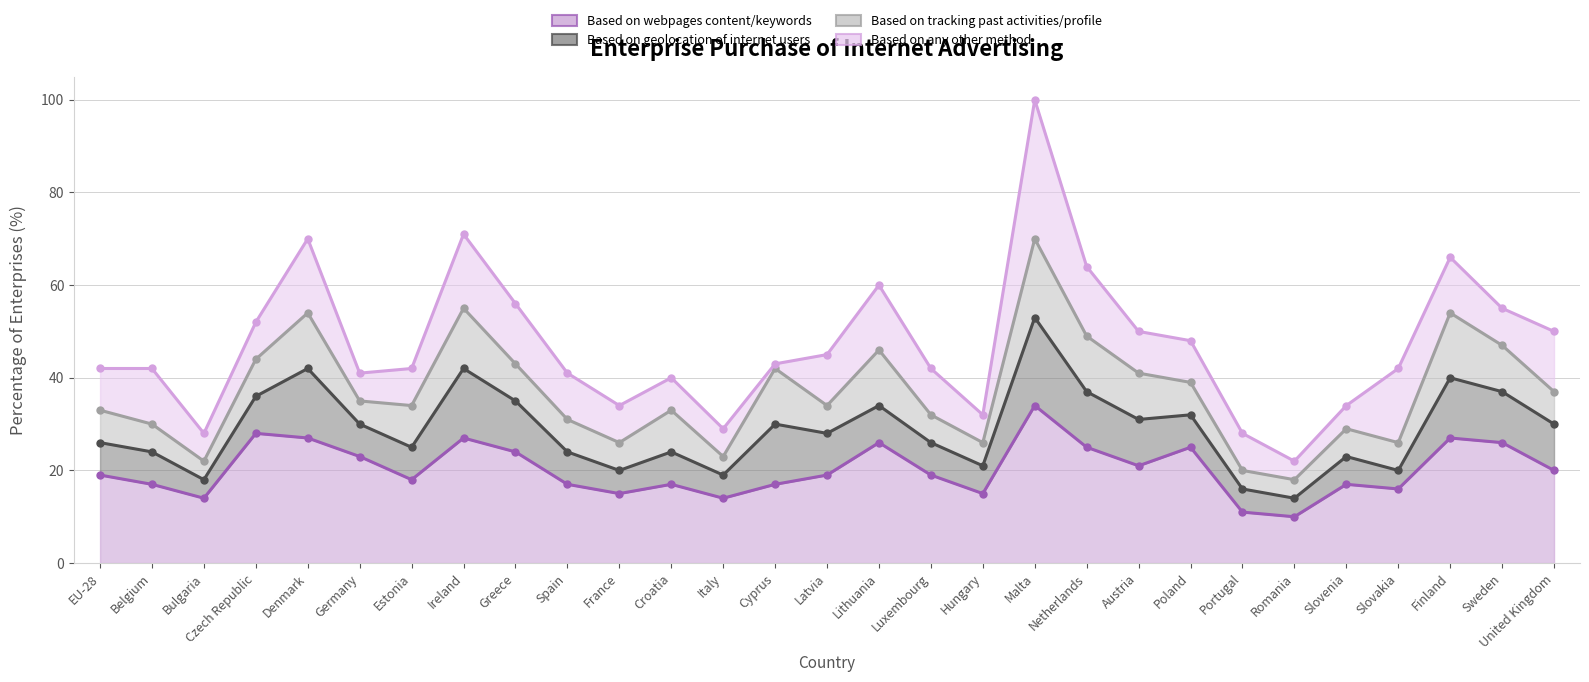

How many values in the Based on the webpages content or keywords searched by users series are below 19?

13